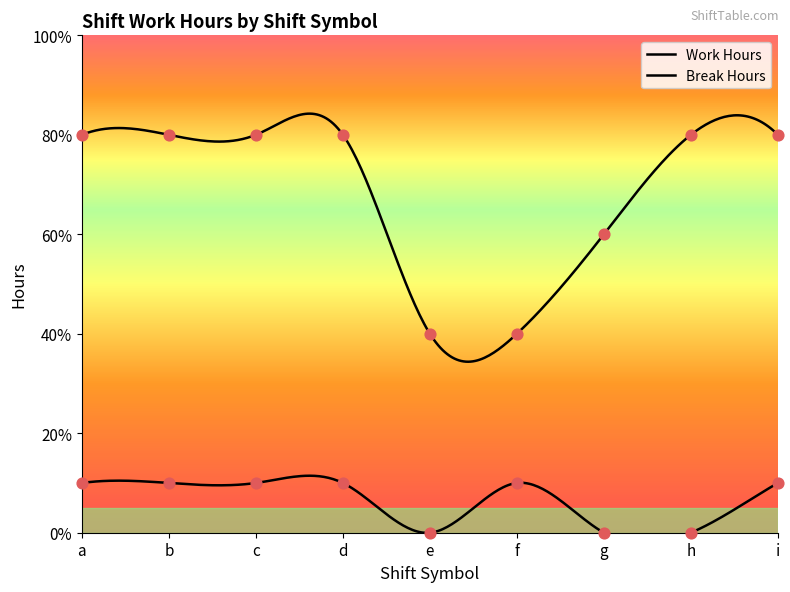

Which series has the largest total across all categories?

Work Hours